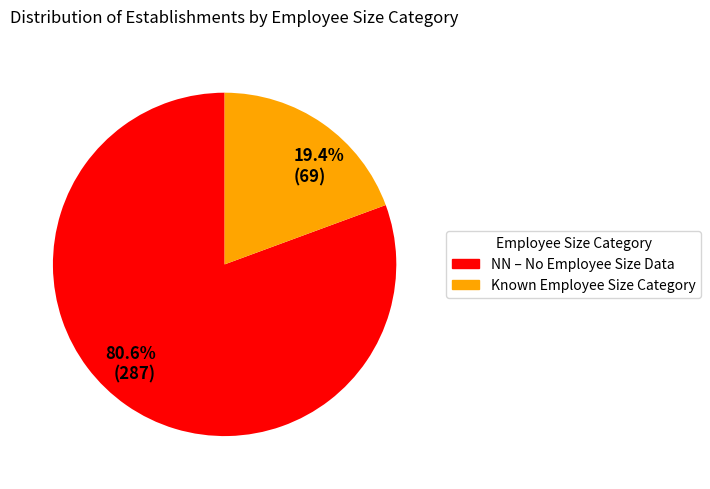

Does any single category account for the majority?

Yes